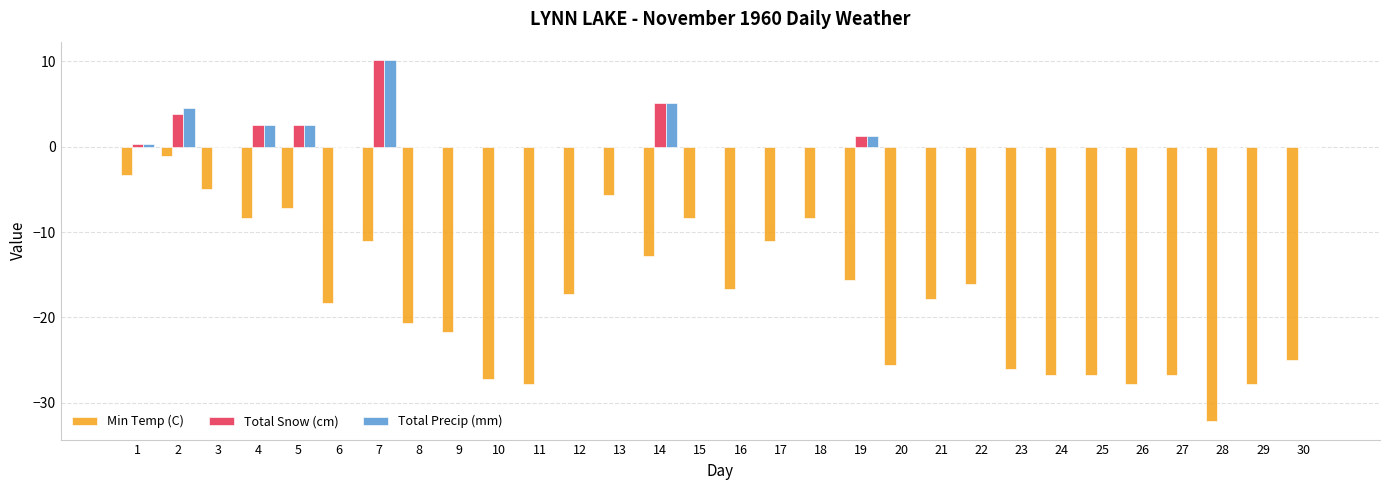

Which series has the widest spread of values?

Min Temp (C)